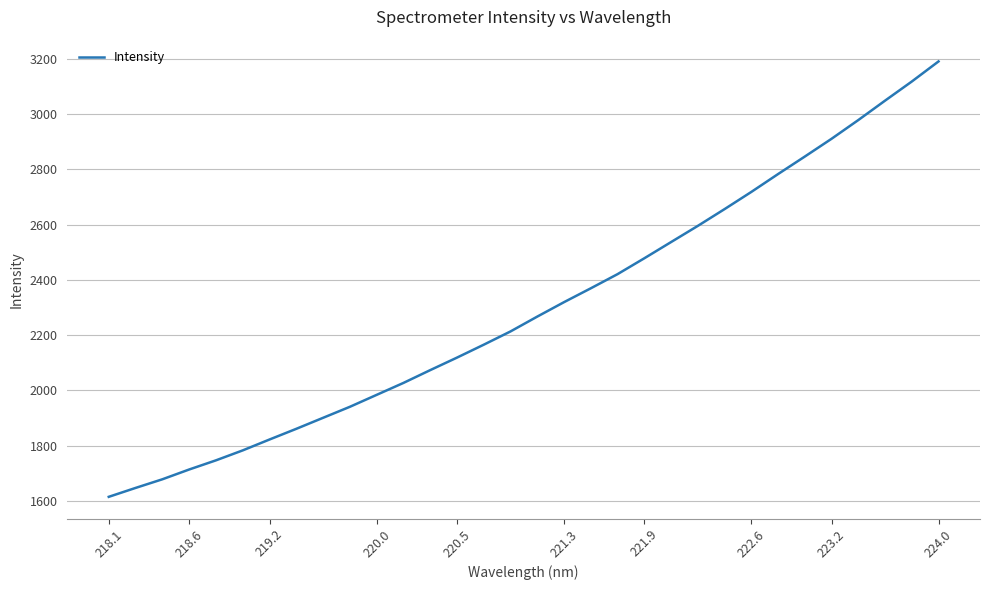

What is the greatest value displayed?

3190.4